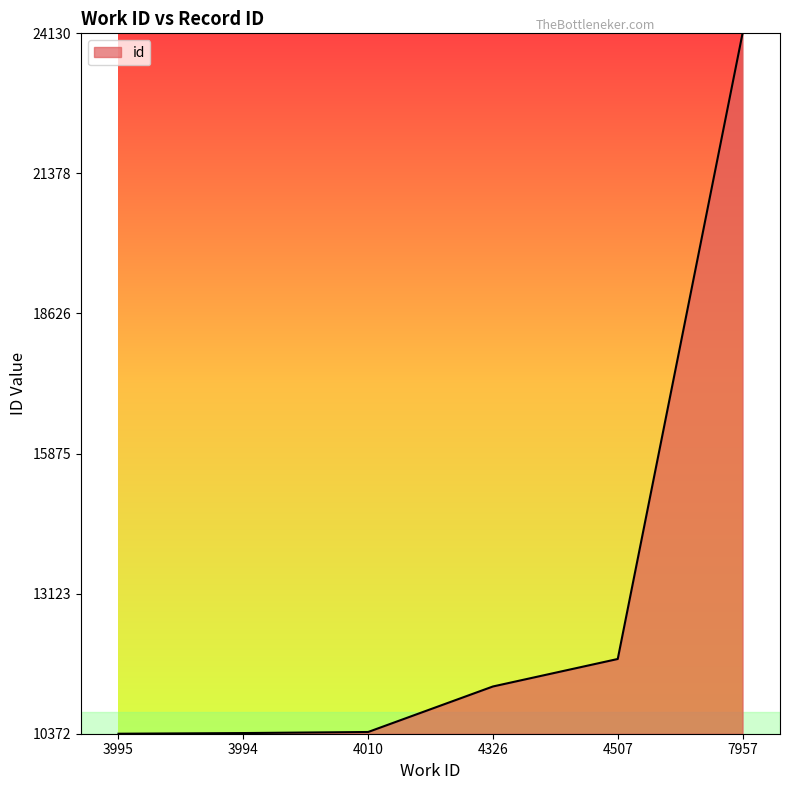

Which label corresponds to the largest value in the chart?

7957